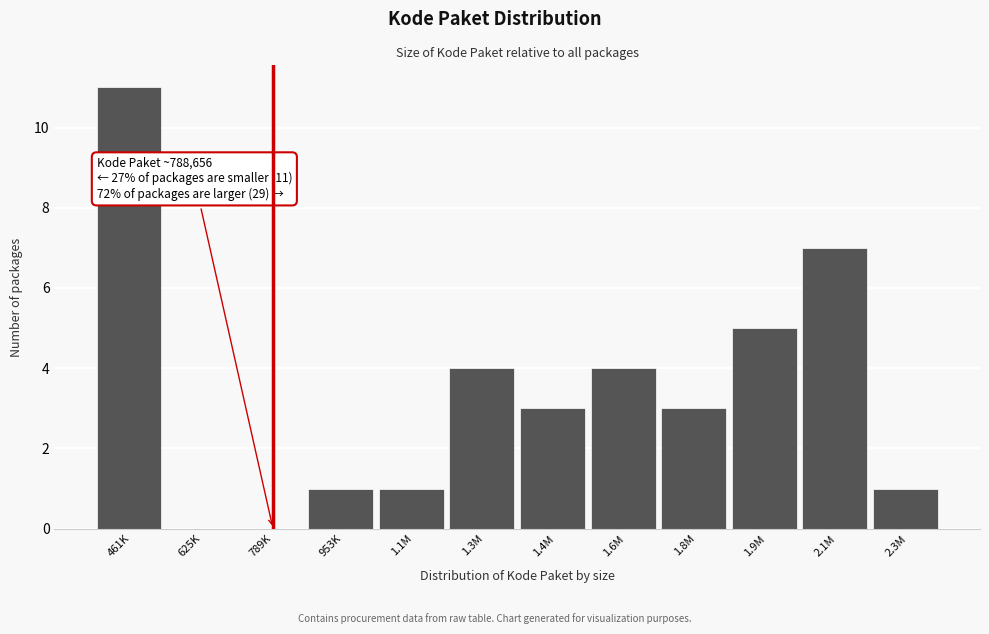

Reading right to left, list all the values displayed in this chart.

2.3M=1	2.1M=7	1.9M=5	1.8M=3	1.6M=4	1.4M=3	1.3M=4	1.1M=1	953K=1	789K=0	625K=0	461K=11